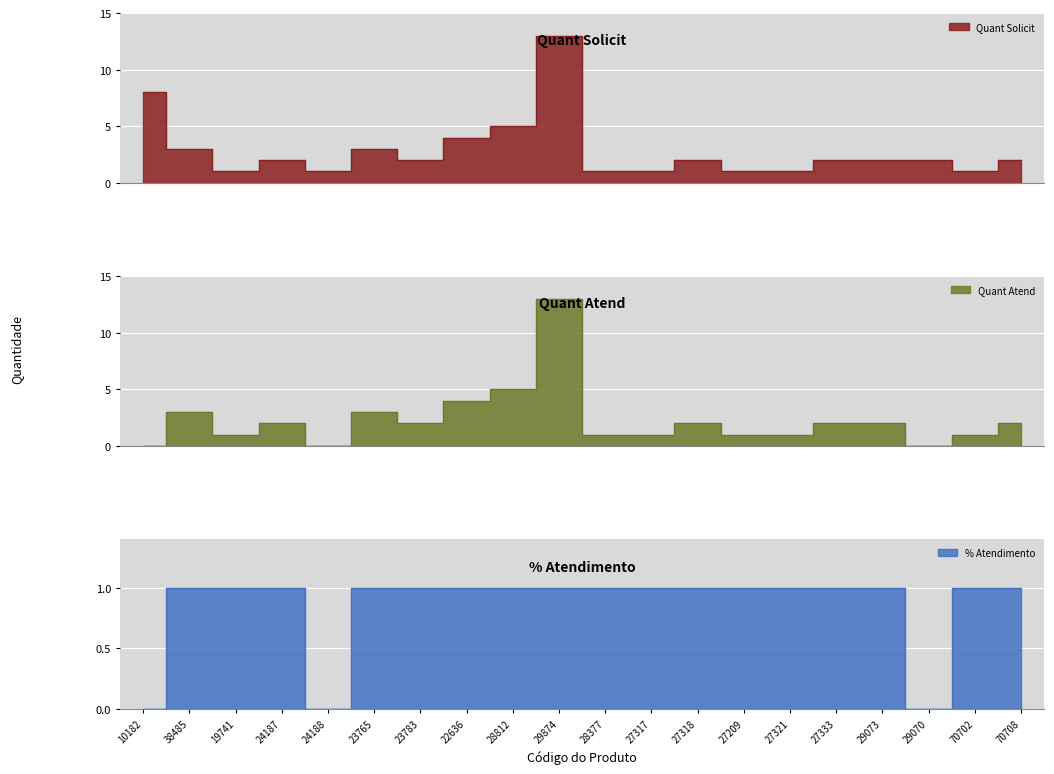

True or false: Quant Solicit and % Atendimento cross at least once.

False